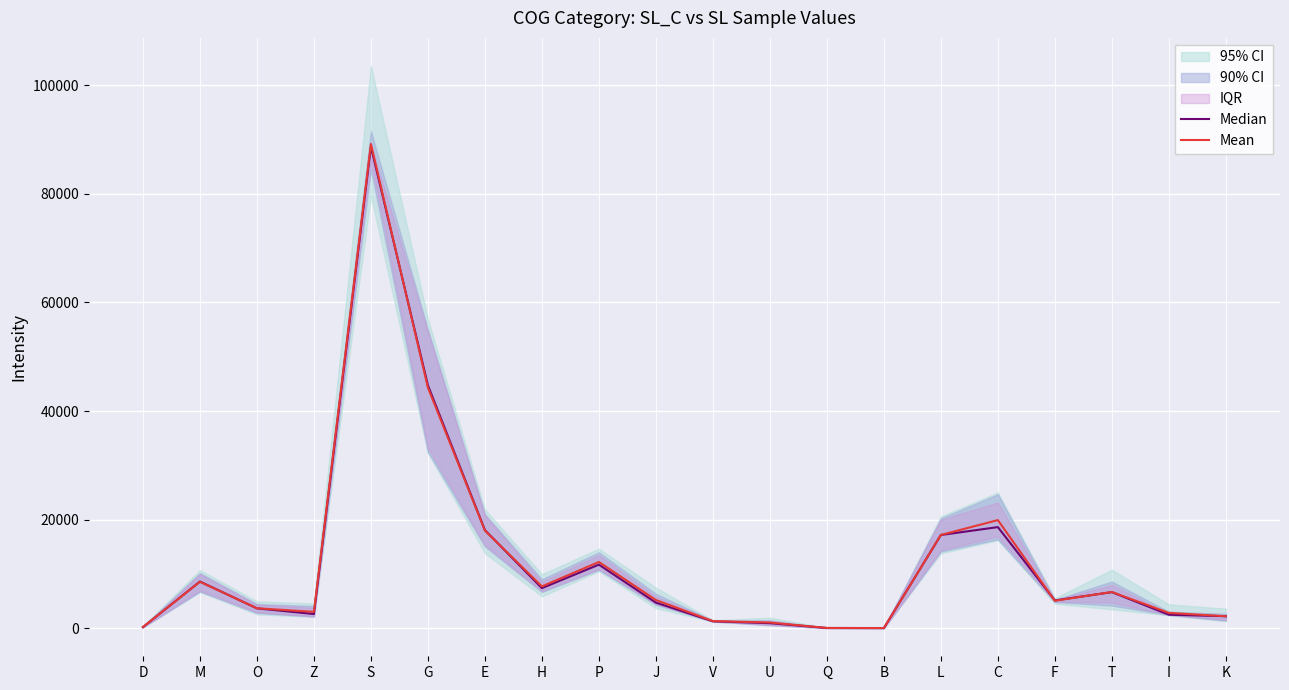

What is the difference between the Mean values at I and F?

2230.2